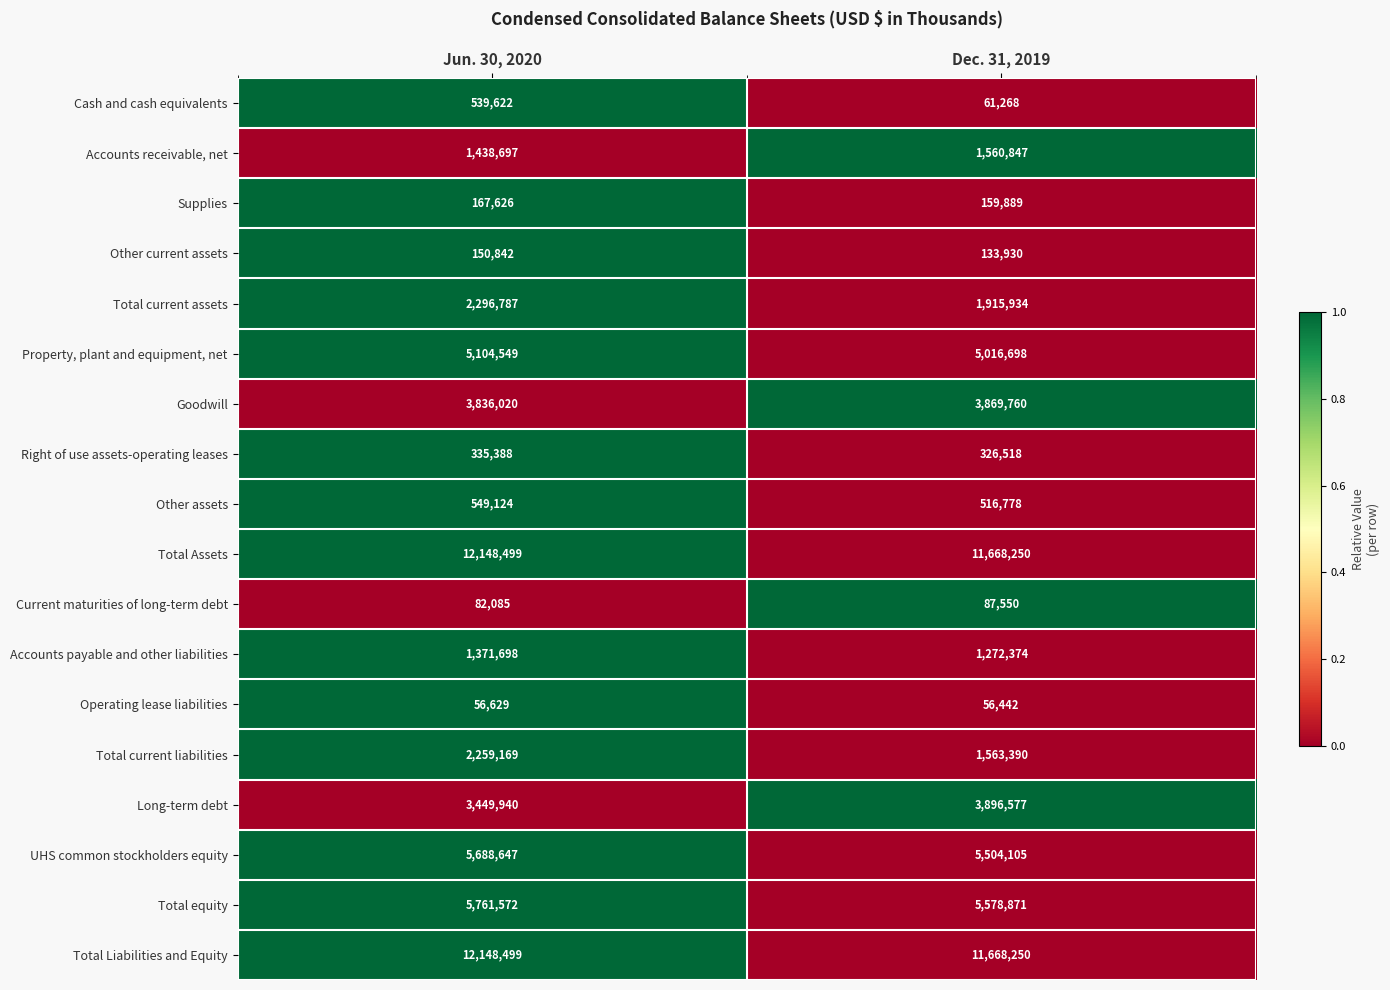

List the labels in order of Total current liabilities value, smallest first.

Dec. 31, 2019, Jun. 30, 2020